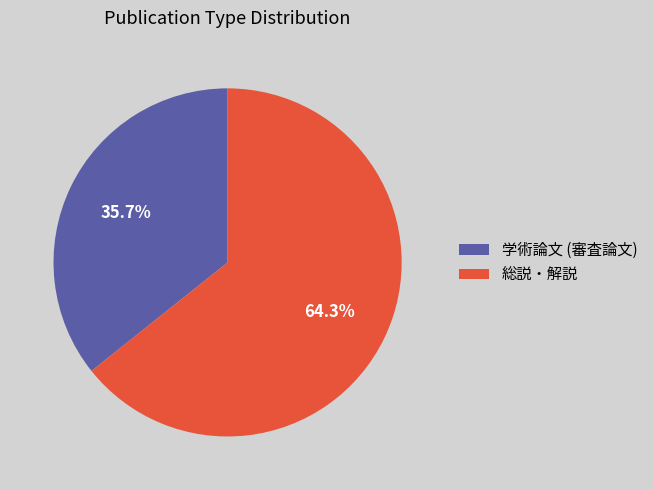

To the nearest percent, what percentage of the pie is 総説・解説?

64%